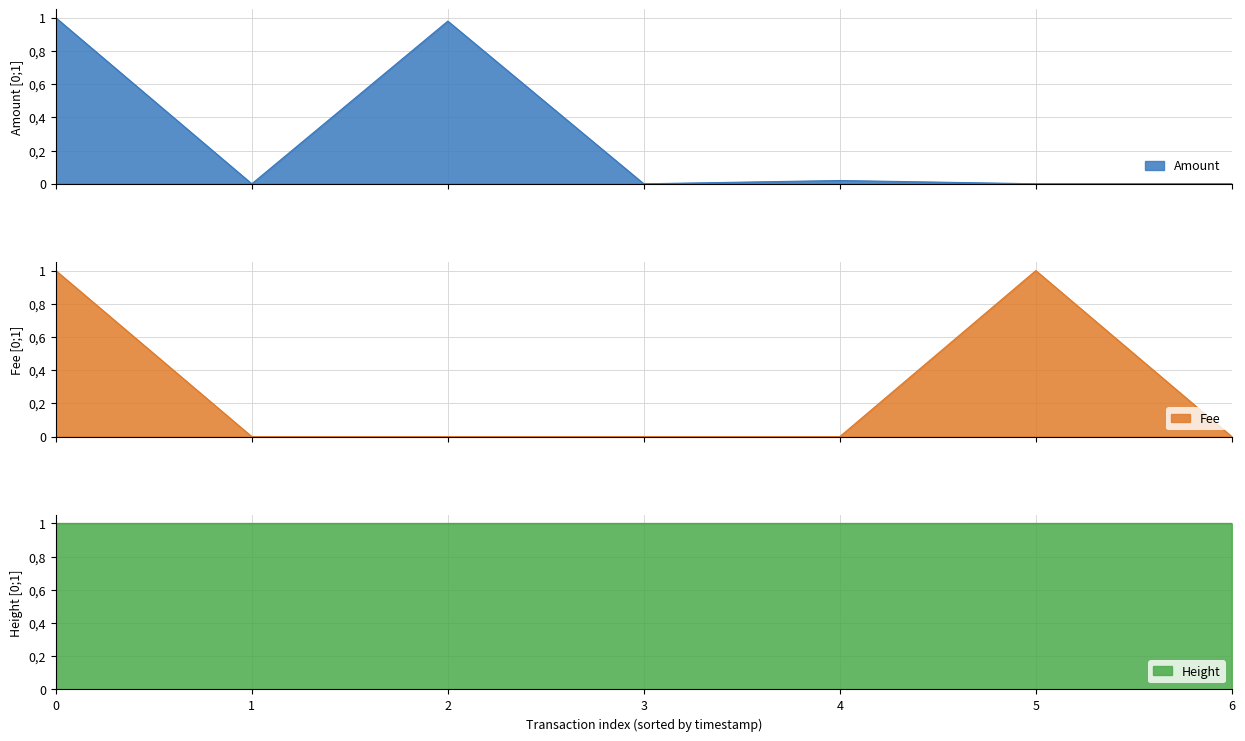

True or false: Height has more than 2 interior local peaks.

False